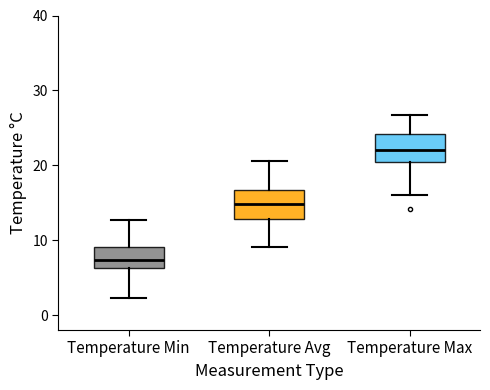

Reading left to right, read every box against the y-axis: the position of its median line, the range the box covers, and the ends of its whiskers. The values are not printed on the chart, so give them approximately, as read against the axis.

Temperature Min: median 7, box 6 to 9, whiskers 2 to 13
Temperature Avg: median 15, box 13 to 17, whiskers 9 to 21
Temperature Max: median 22, box 20 to 24, whiskers 16 to 27